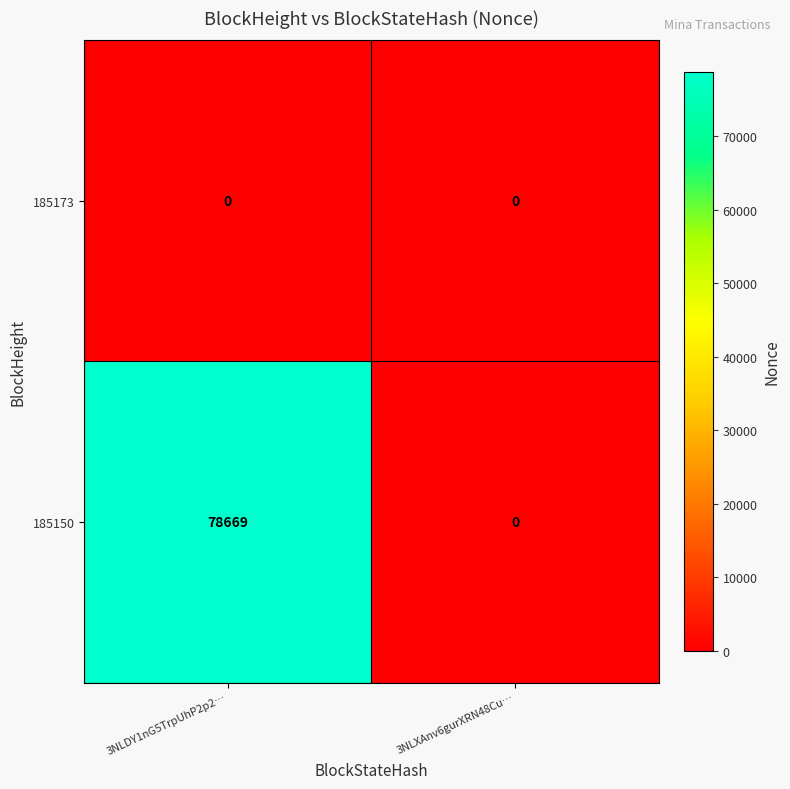

At which category is the sum across all series the highest?

3NLDY1nG5TrpUhP2p2…